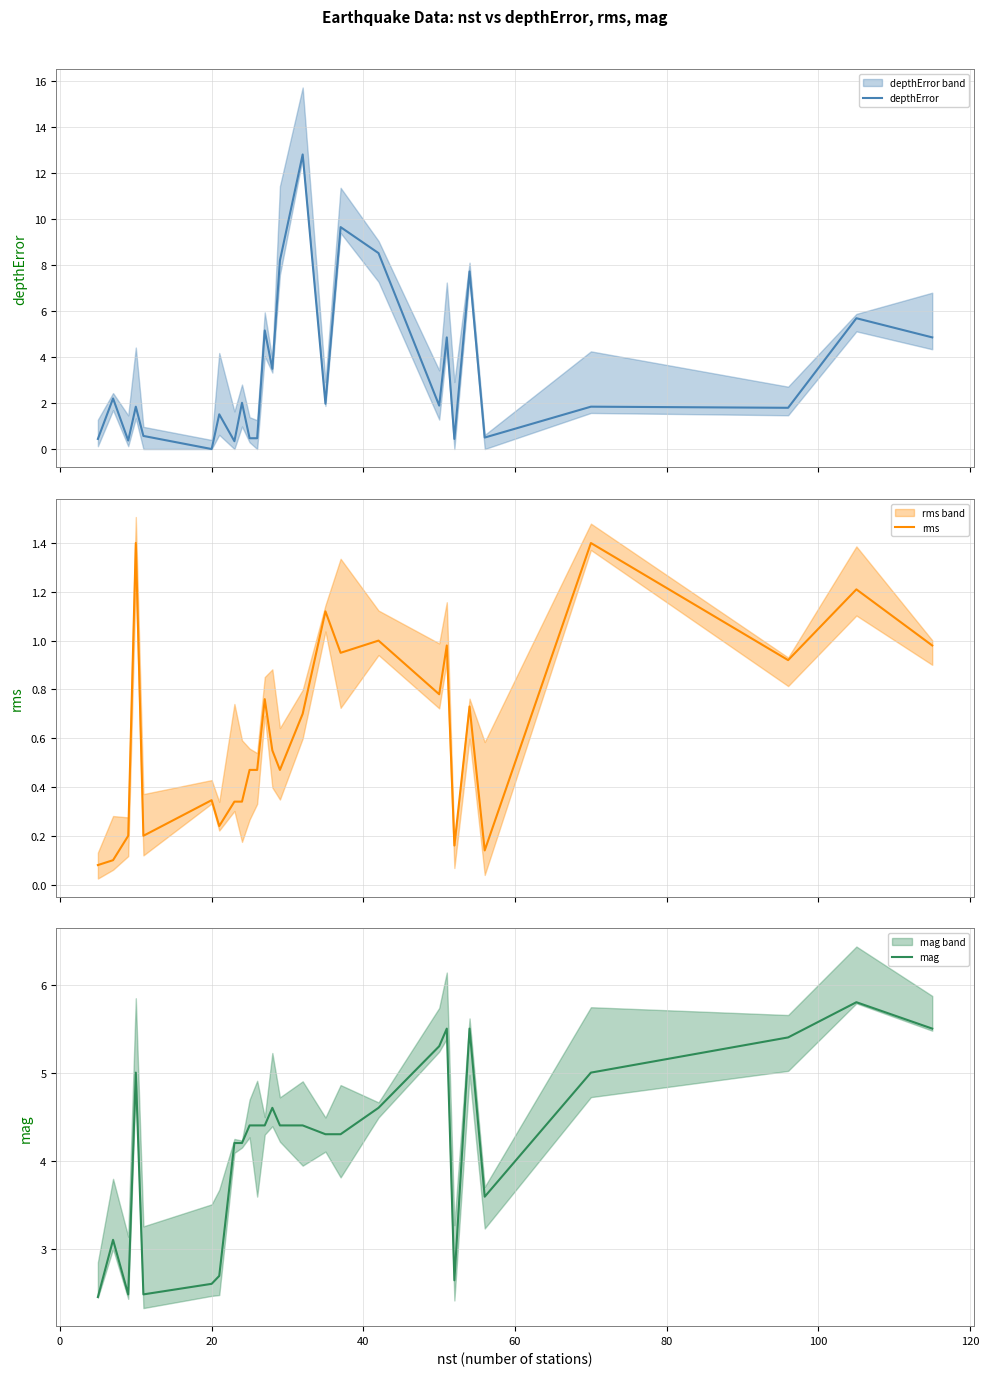

How many data points in depthError are less than 1?

9